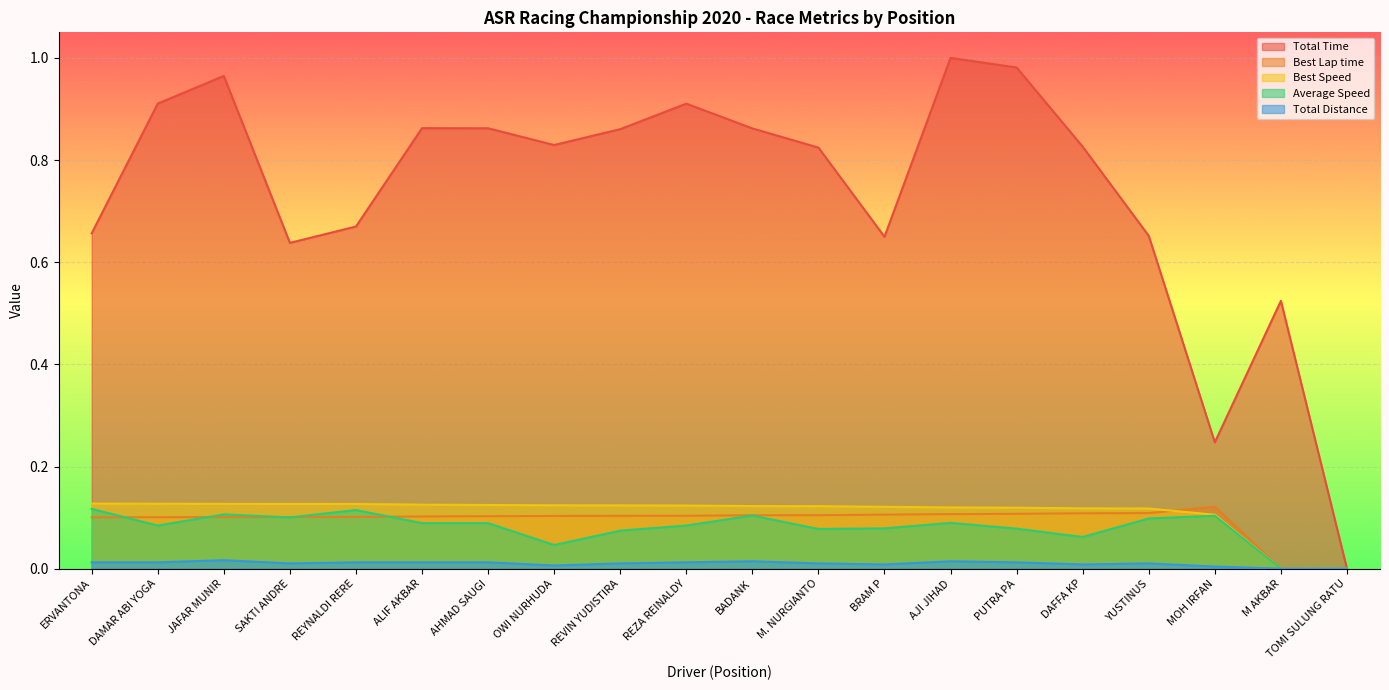

What is the label of the 9th point from the right?

M. NURGIANTO